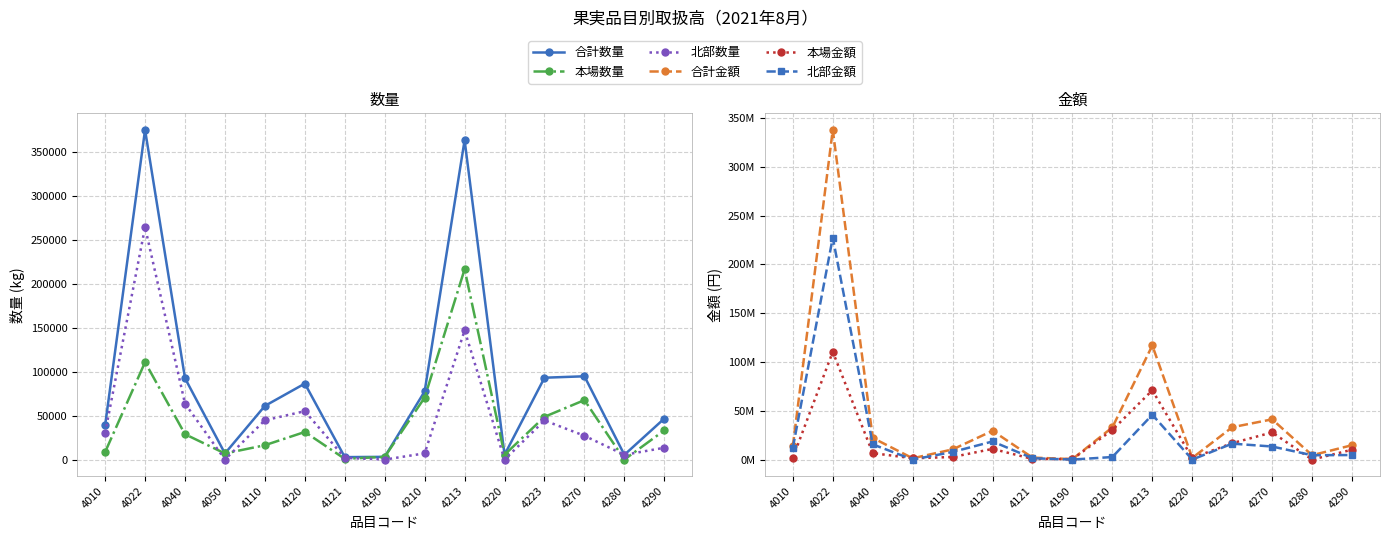

Which category has the highest value in the 本場金額 series?

4022